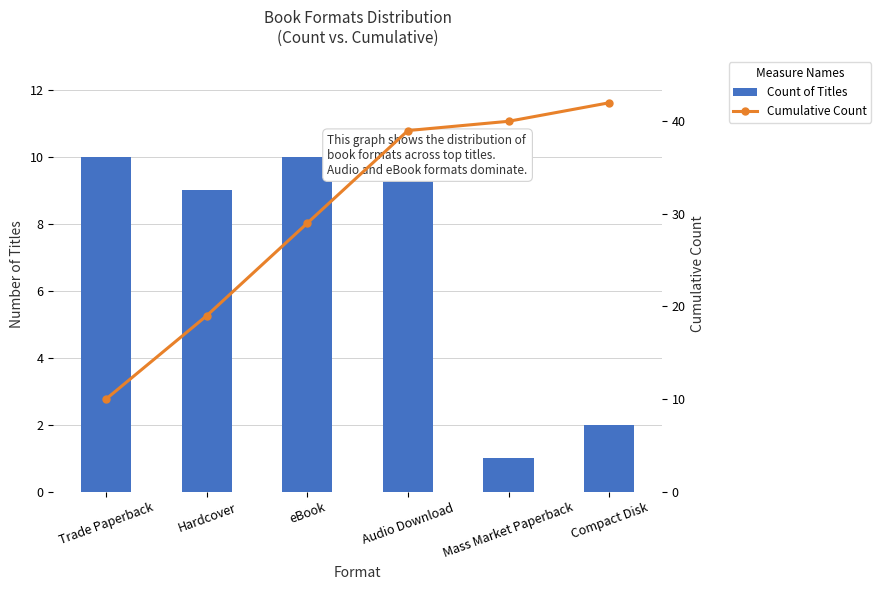

What is the difference between the maximum and second lowest values in the Count of Titles series?

8